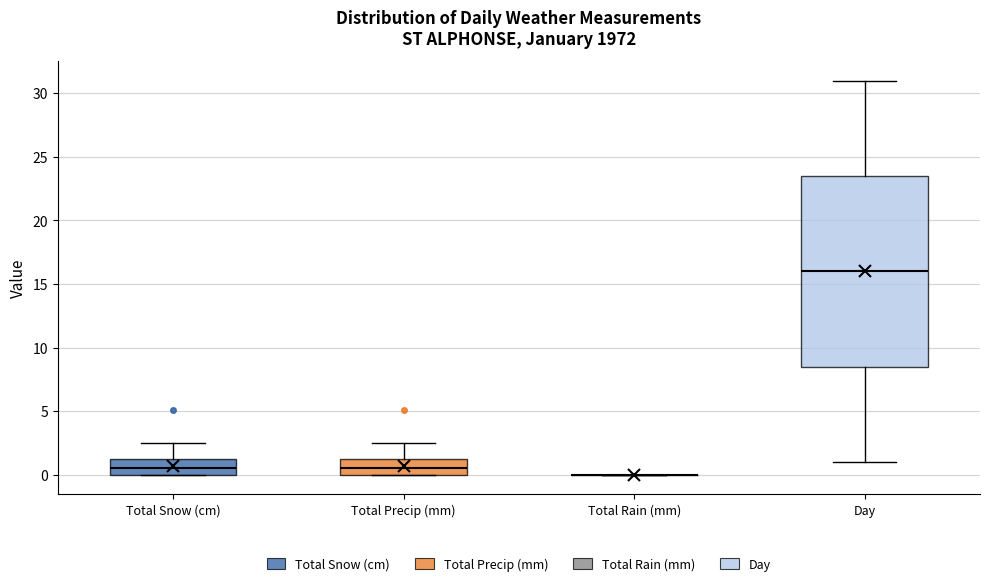

Reading left to right, transcribe this box plot: for each box, give where its median line is, the range the box spans, and where its two whiskers end, as read against the y-axis. The values are not printed on the chart, so give them approximately, as read against the axis.

Total Snow (cm): median 0.5, box 0.0 to 1.5, whiskers 0.0 to 2.5
Total Precip (mm): median 0.5, box 0.0 to 1.5, whiskers 0.0 to 2.5
Total Rain (mm): box collapsed to a line at 0.0, whiskers 0.0 to 0.0
Day: median 16.0, box 8.5 to 23.5, whiskers 1.0 to 31.0